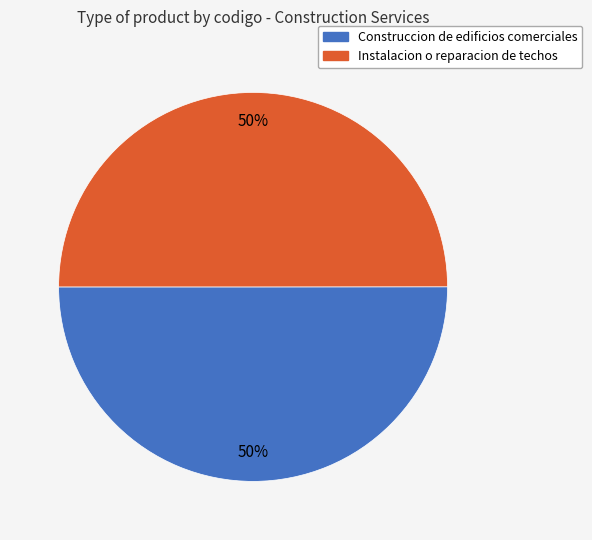

Is it true that Construccion de edificios comerciales is 50% of the pie?

True